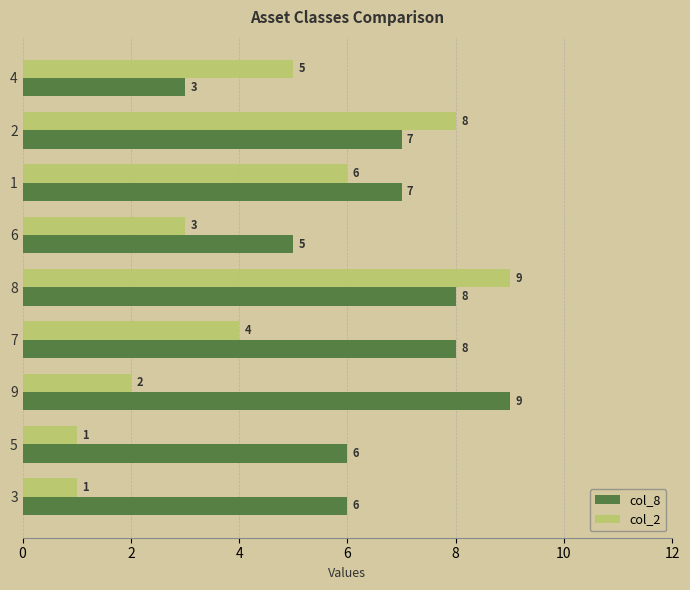

What value does the col_2 series have at 7?

4